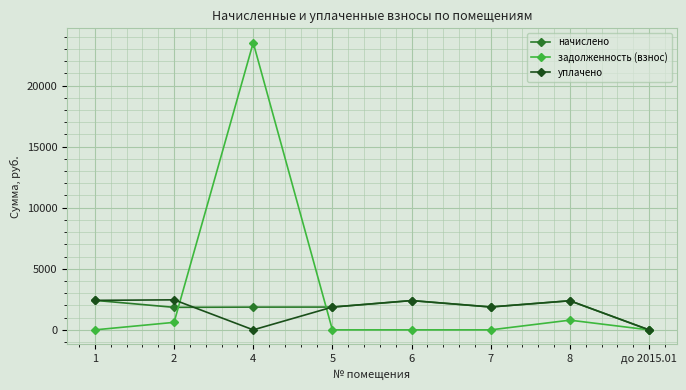

What is the sum of the уплачено values at 2 and до 2015.01?

2458.7